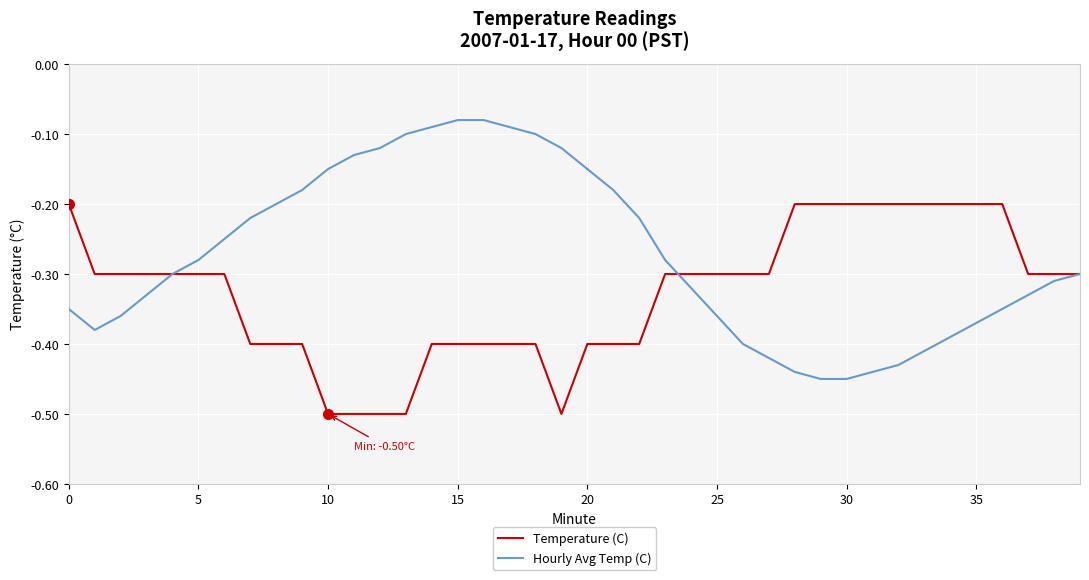

Does the chart have visible grid lines?

Yes